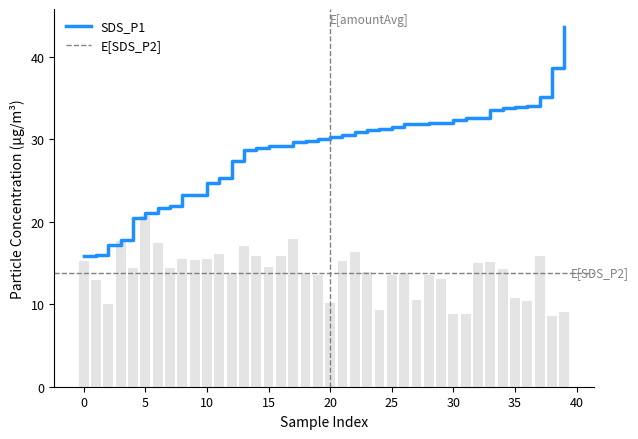

The value at 11 is 26.5. True or false?

False